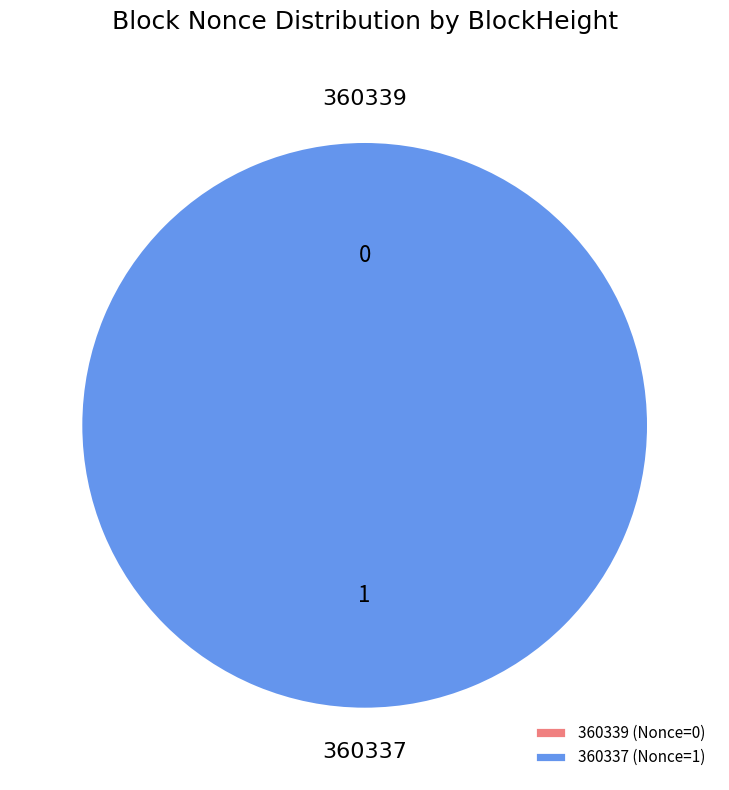

What percentage is the 360337 slice, to the nearest percent?

100%